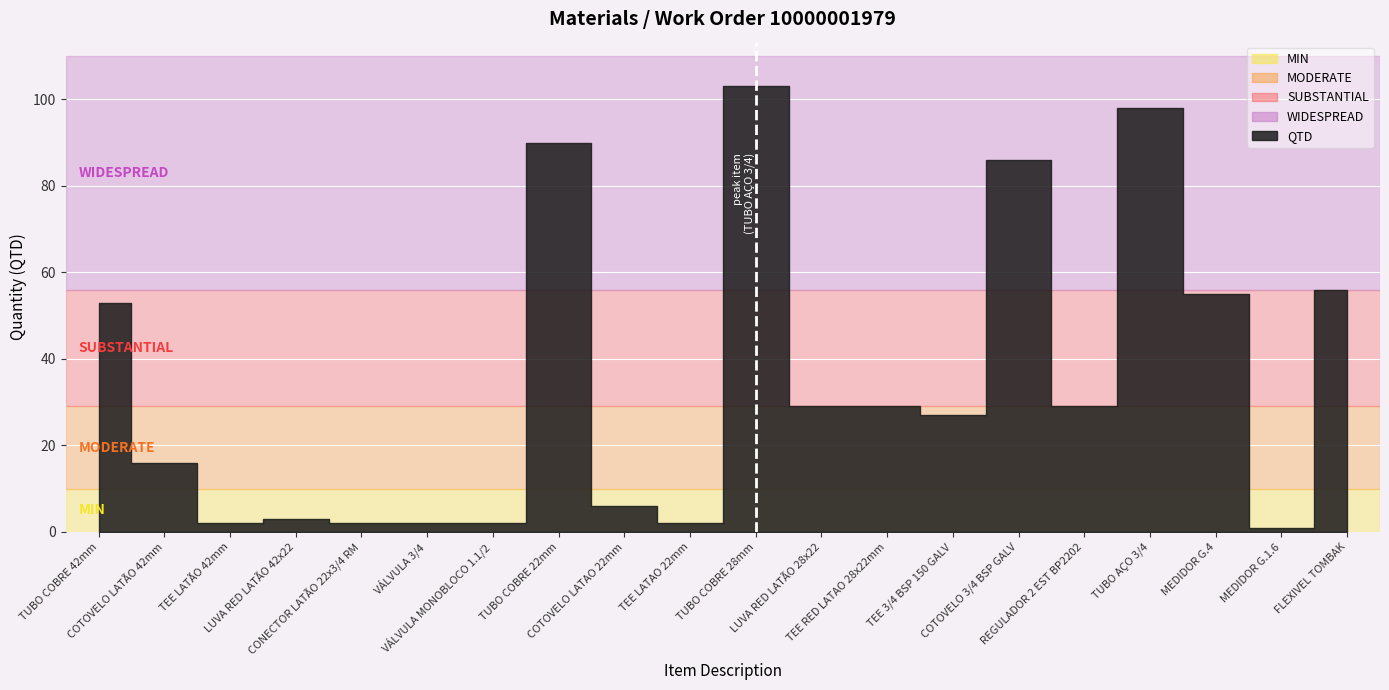

Does the chart display data point markers on the line(s)?

No